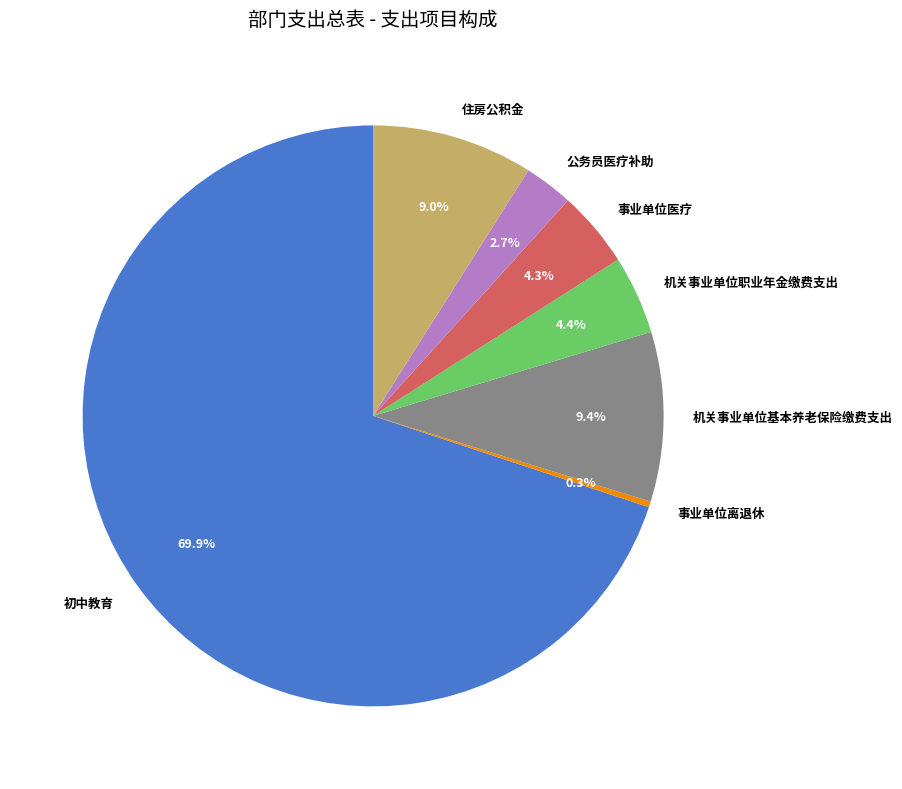

Is there any slice that represents more than half of the pie?

Yes